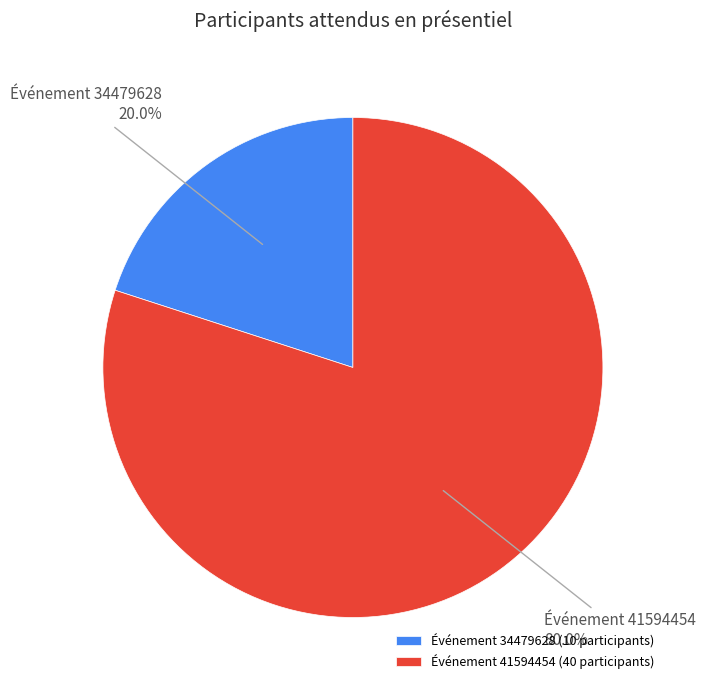

What is the ratio of the value at Événement 41594454 to the value at Événement 34479628?

4.0